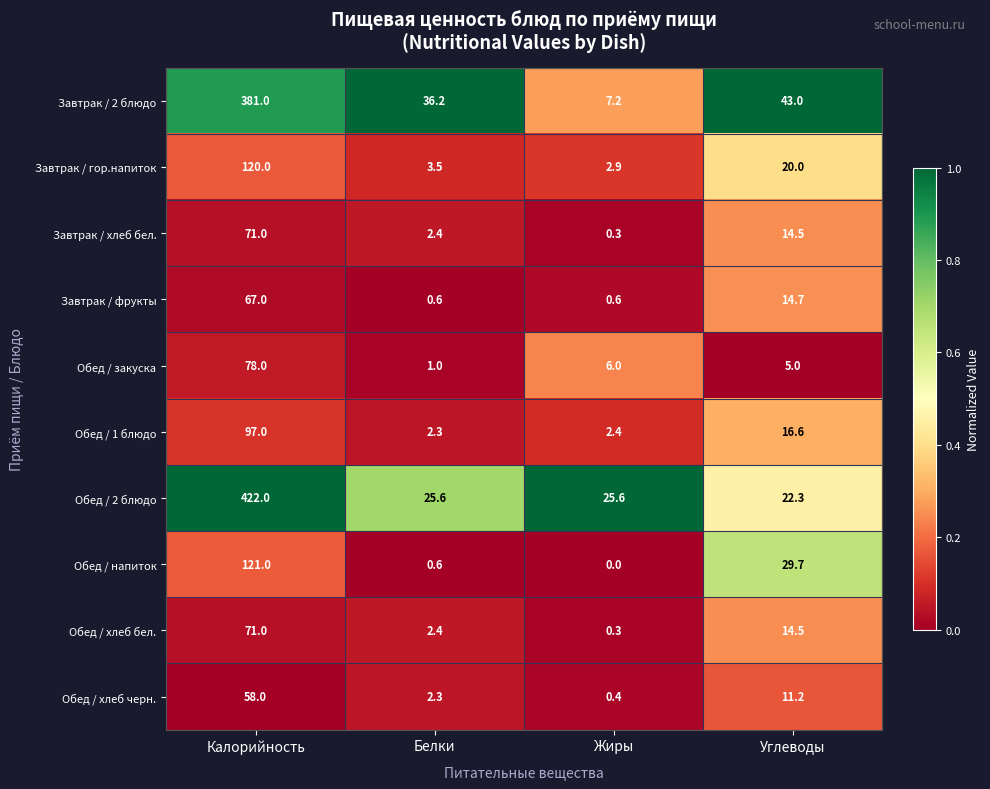

Rank the categories by Обед / хлеб черн. value from lowest to highest.

Жиры, Белки, Углеводы, Калорийность